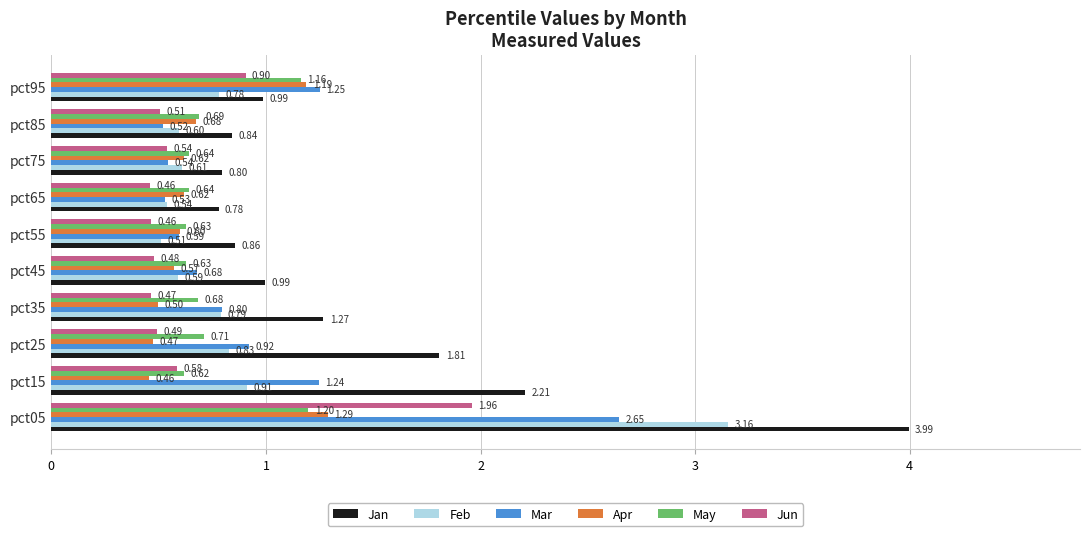

What is the sum of all Mar values?

9.7